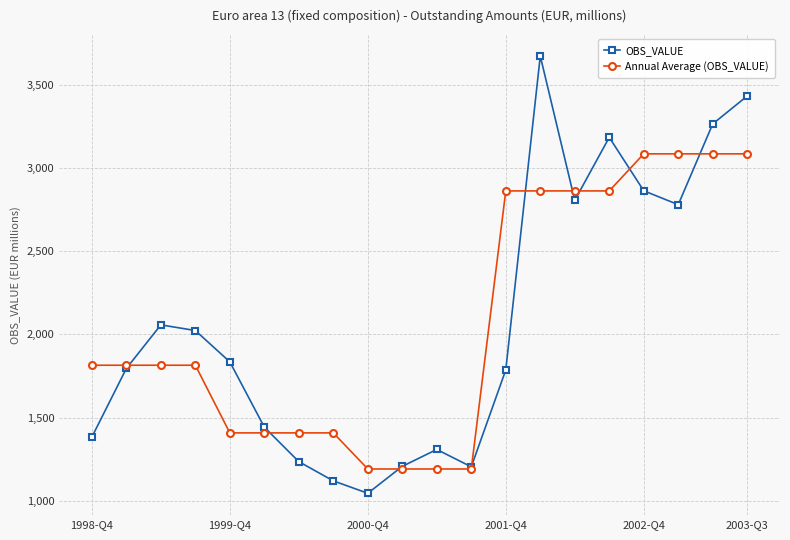

What is the value of the Annual Average (OBS_VALUE) point at the 1st from the left?

1814.8